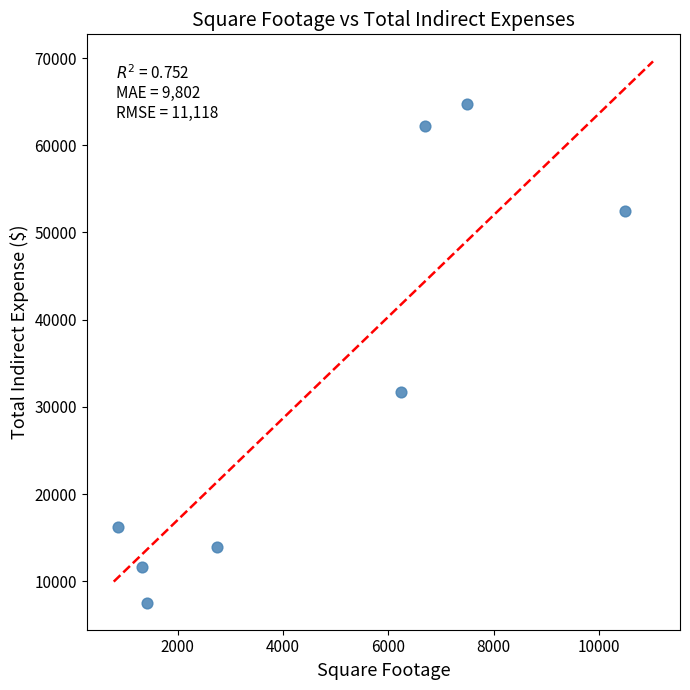

What Y value in the scatter plot is closest to 36156?

31725.5